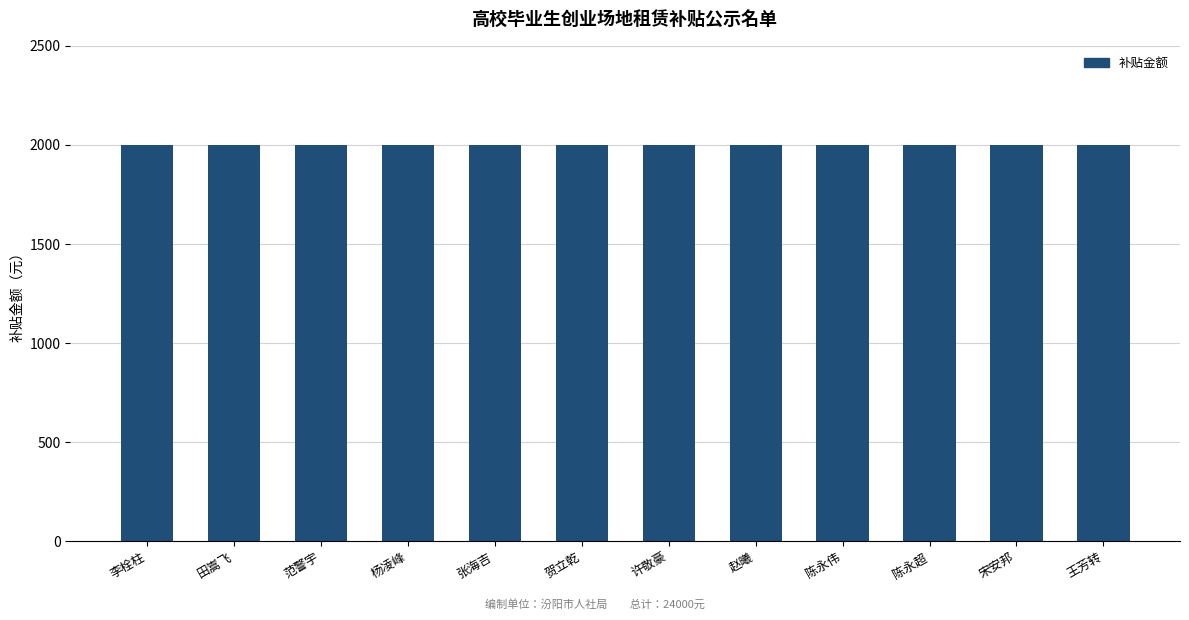

How many groups of bars are there?

12